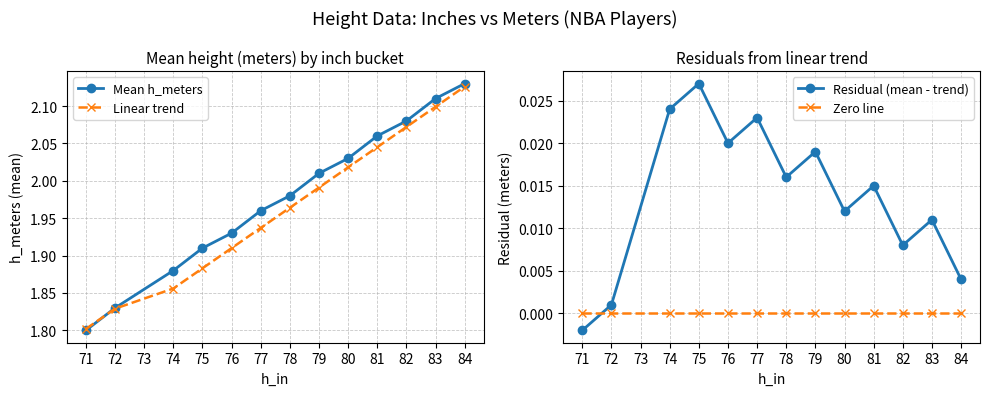

How many distinct data groups are displayed?

4